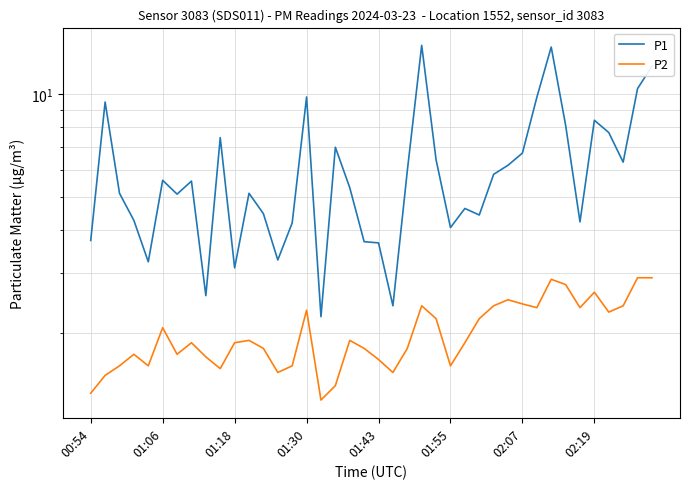

What is the difference between the maximum and minimum values in the P1 series?

11.7